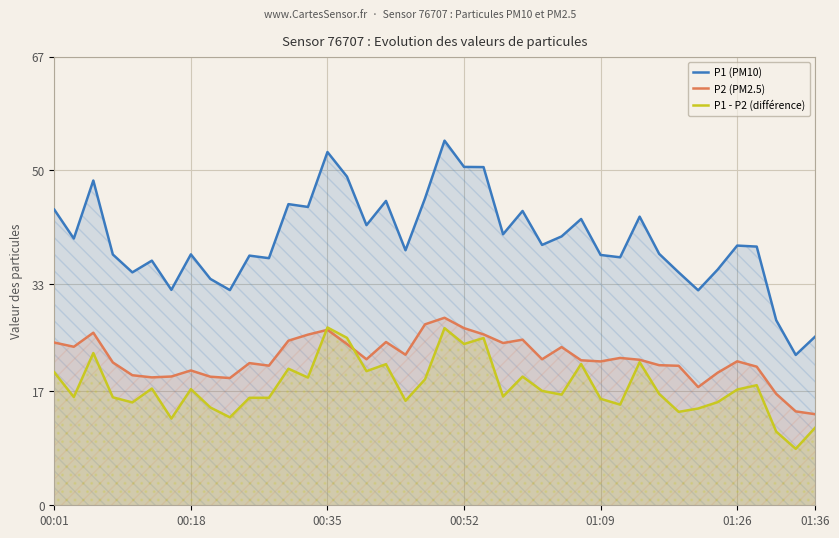

What is the smallest value displayed?

8.4